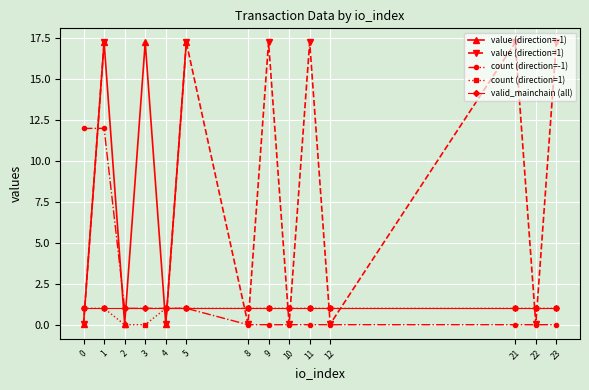

What is the maximum value shown in the chart?

17.3